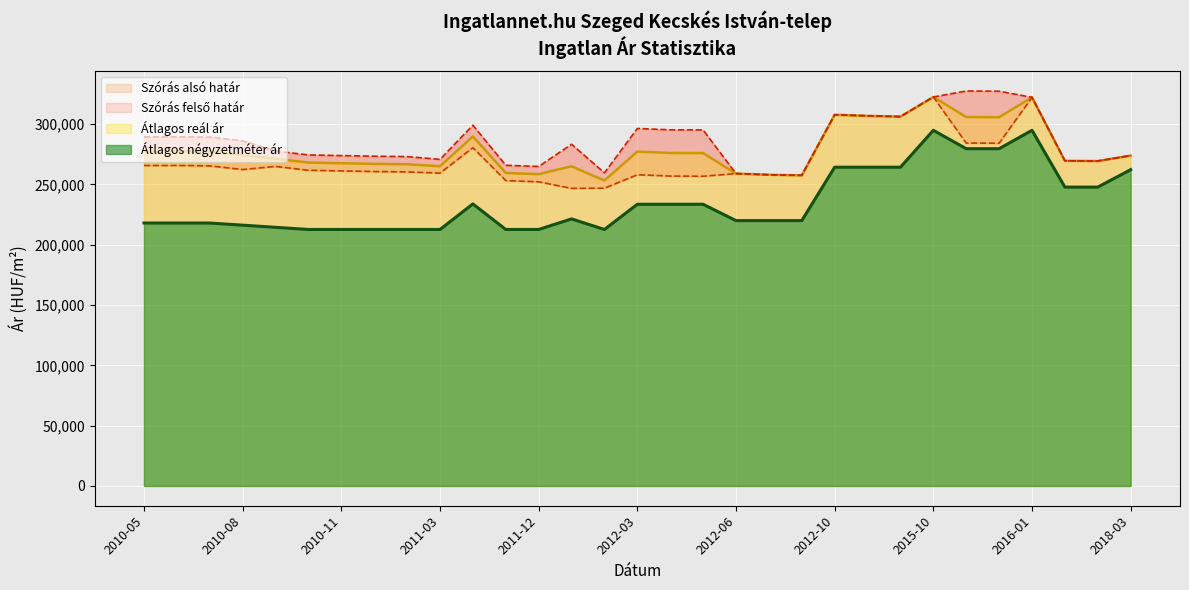

True or false: Átlagos reál ár and Szórás felső határ cross at least once.

False